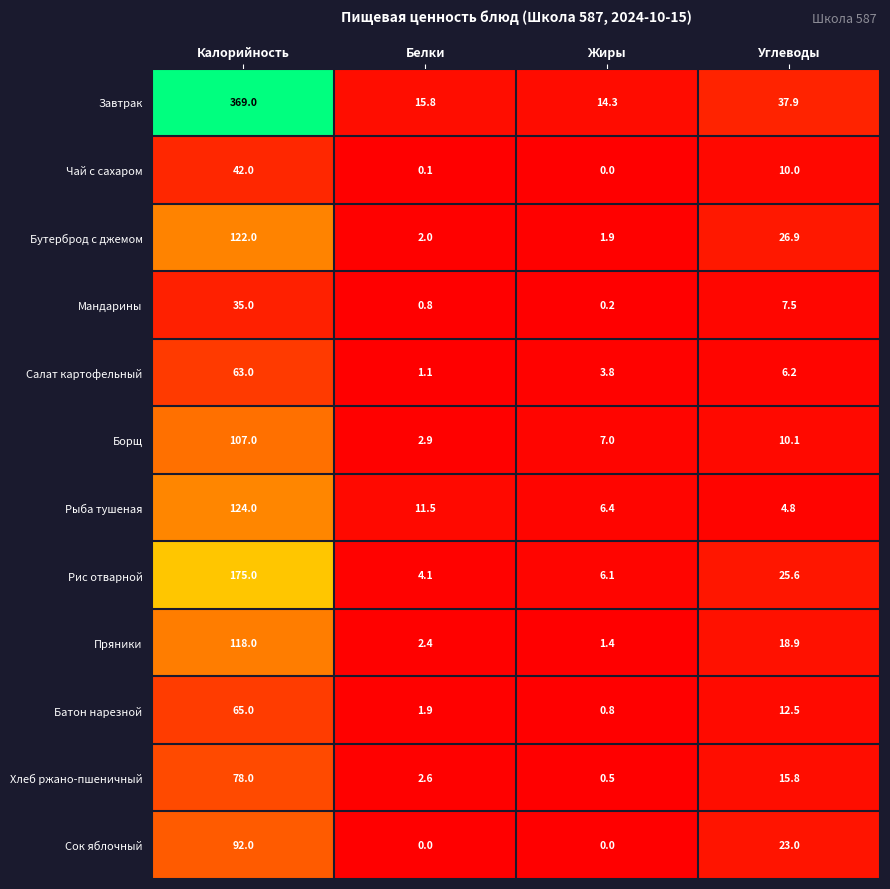

What is the sum of the Завтрак values at Жиры and Белки?

30.1